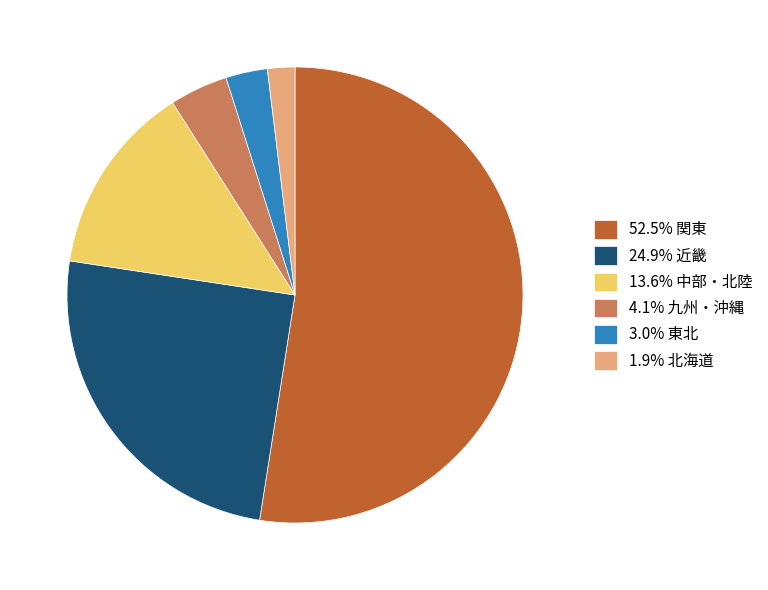

Is there a majority slice in this chart?

Yes